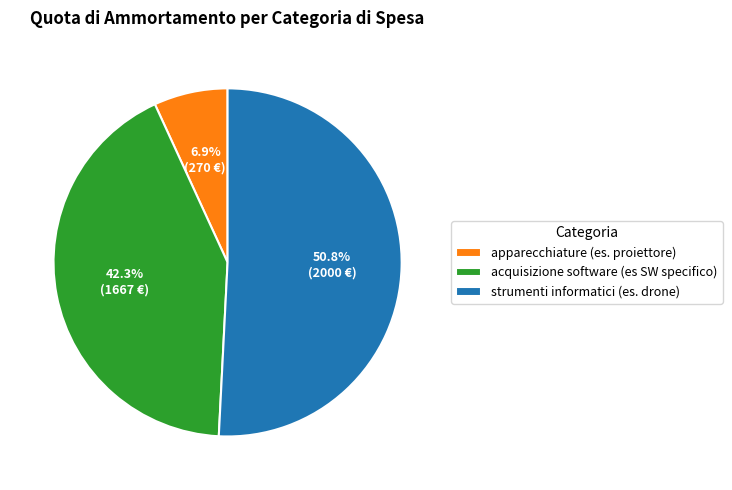

Is apparecchiature (es. proiettore) the majority of the pie?

No